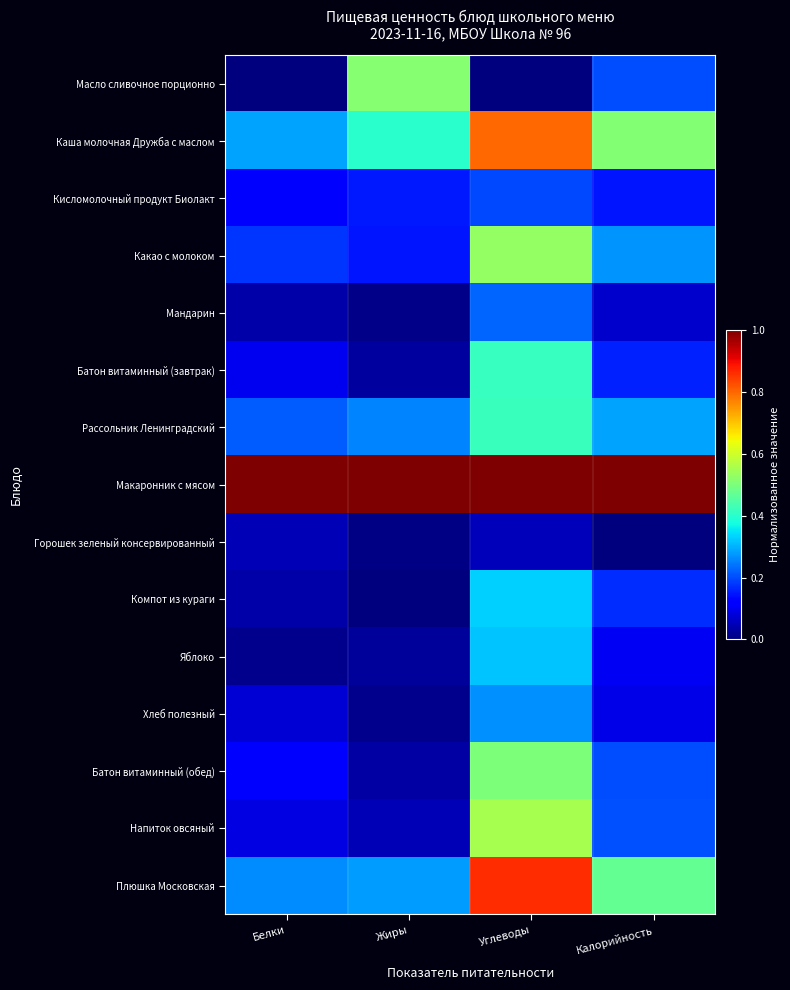

Between Белки and Калорийность, which is larger?

Калорийность